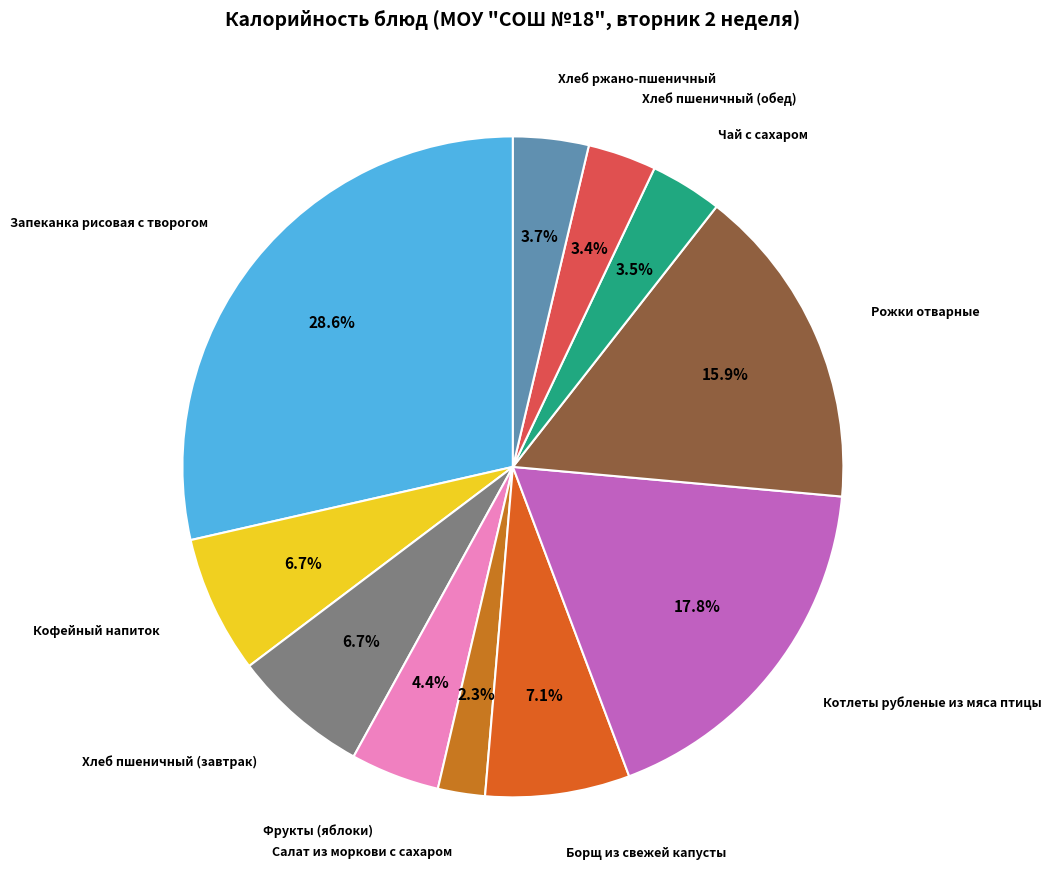

Which category has the smallest portion of the pie?

Салат из моркови с сахаром